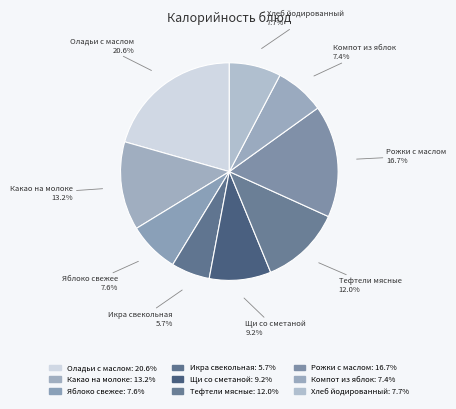

To the nearest percent, what percentage of the pie is Какао на молоке?

13%